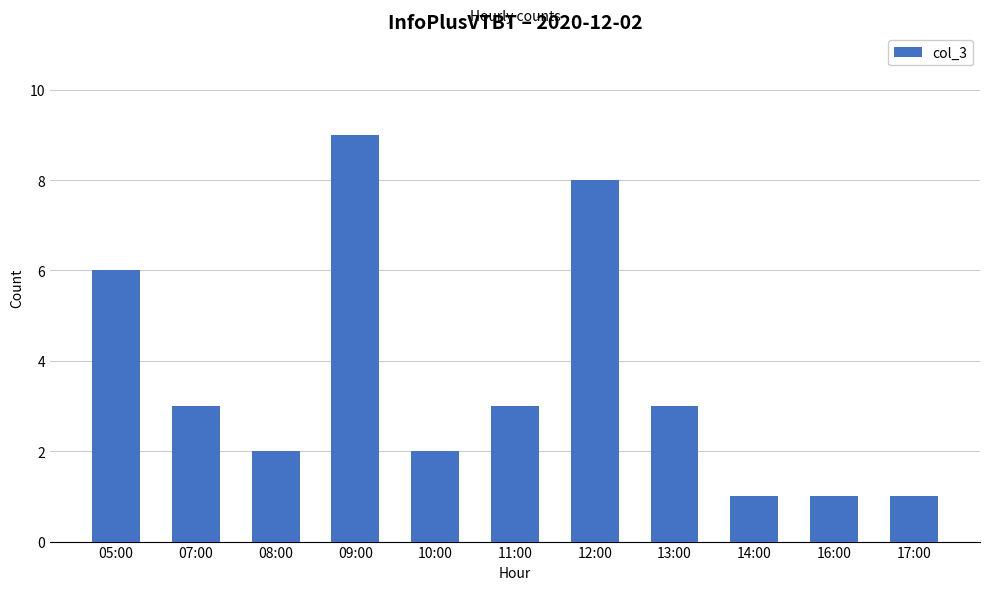

Reading left to right, list all the values displayed in this chart.

05:00=6	07:00=3	08:00=2	09:00=9	10:00=2	11:00=3	12:00=8	13:00=3	14:00=1	16:00=1	17:00=1